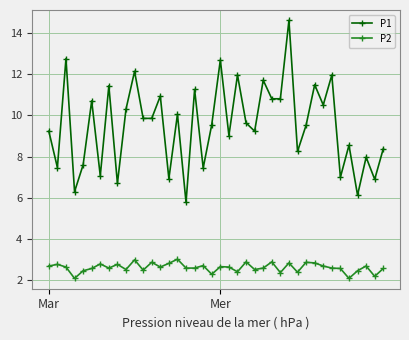

True or false: P2 has more than 1 interior local peaks.

True